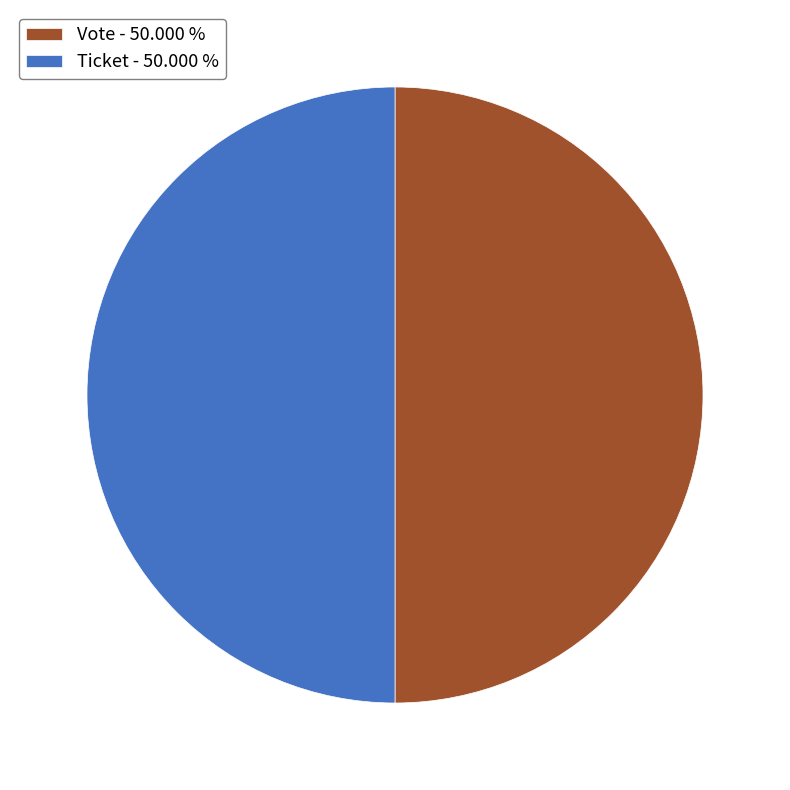

True or false: Ticket accounts for 1% of the total.

False